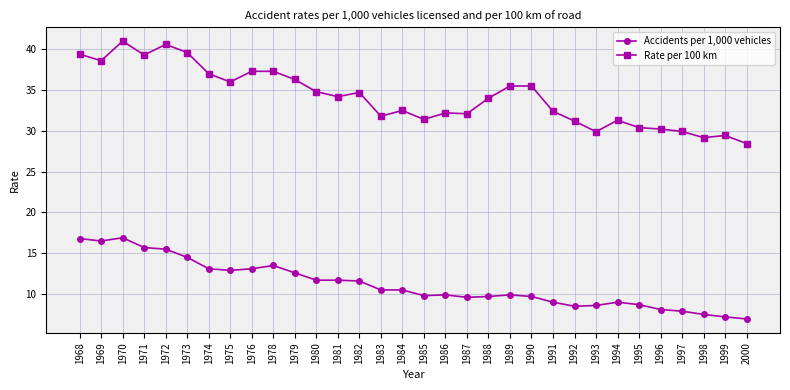

The Rate per 100 km series shows 8.6 at 2000. True or false?

False